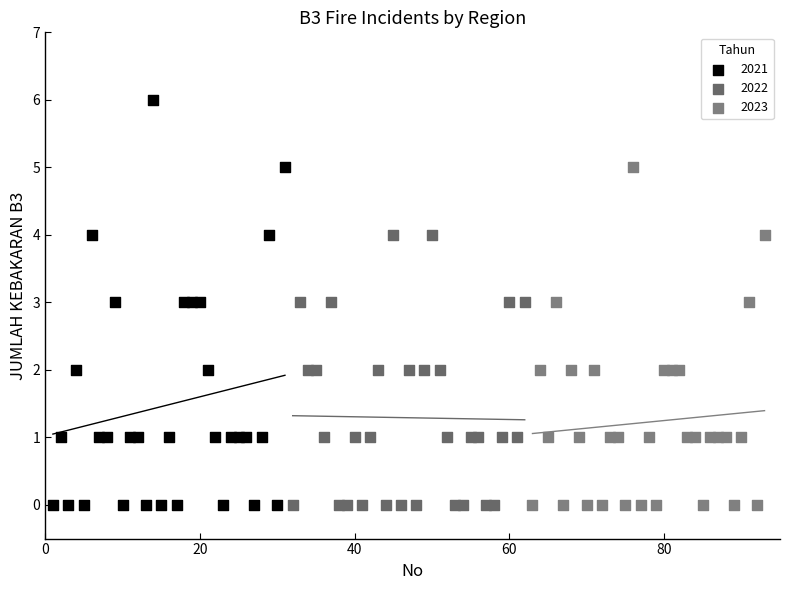

Which series reaches the maximum Y coordinate?

2021